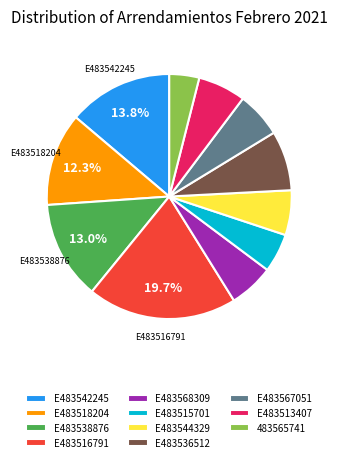

What percentage is the E483542245 slice, to the nearest percent?

14%